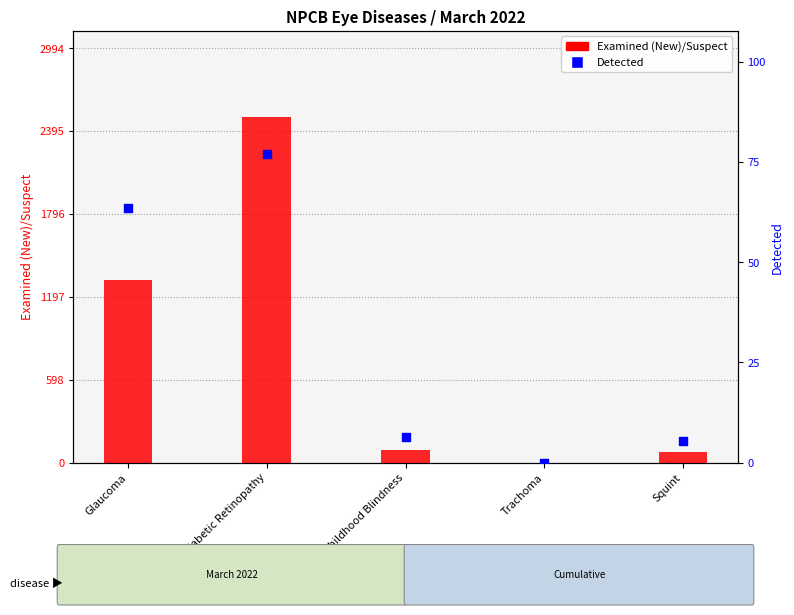

What are all the series names shown in the legend?

Examined (New)/Suspect, Detected